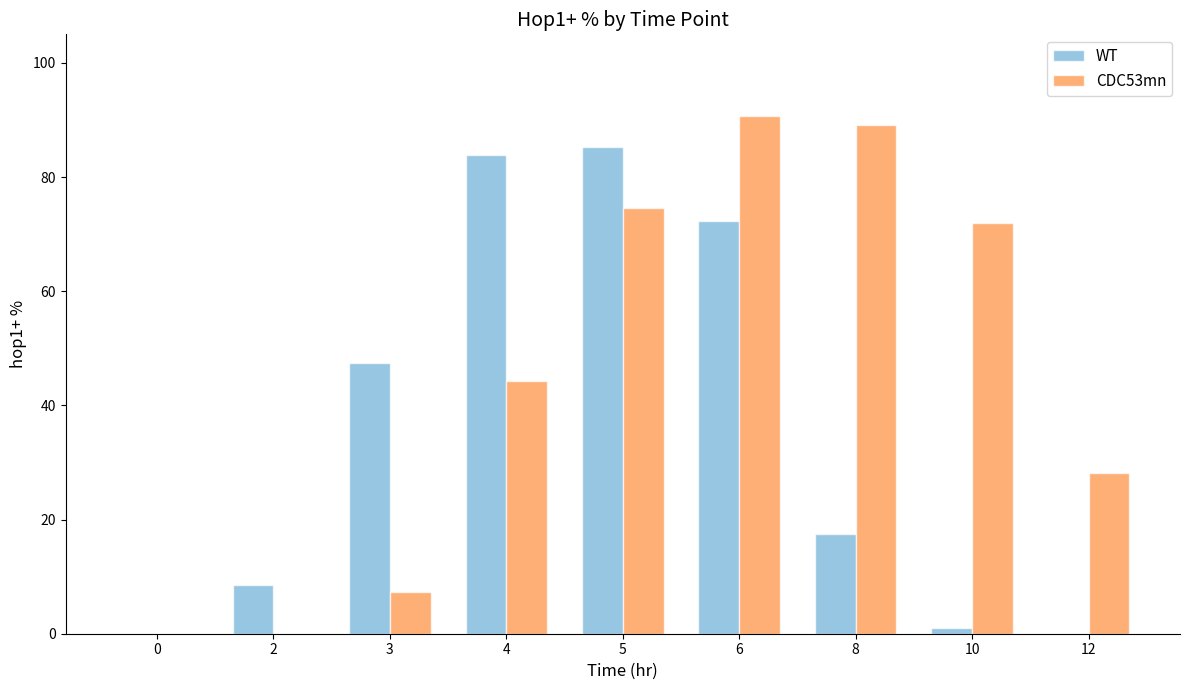

How many values in the WT series exceed 17?

5